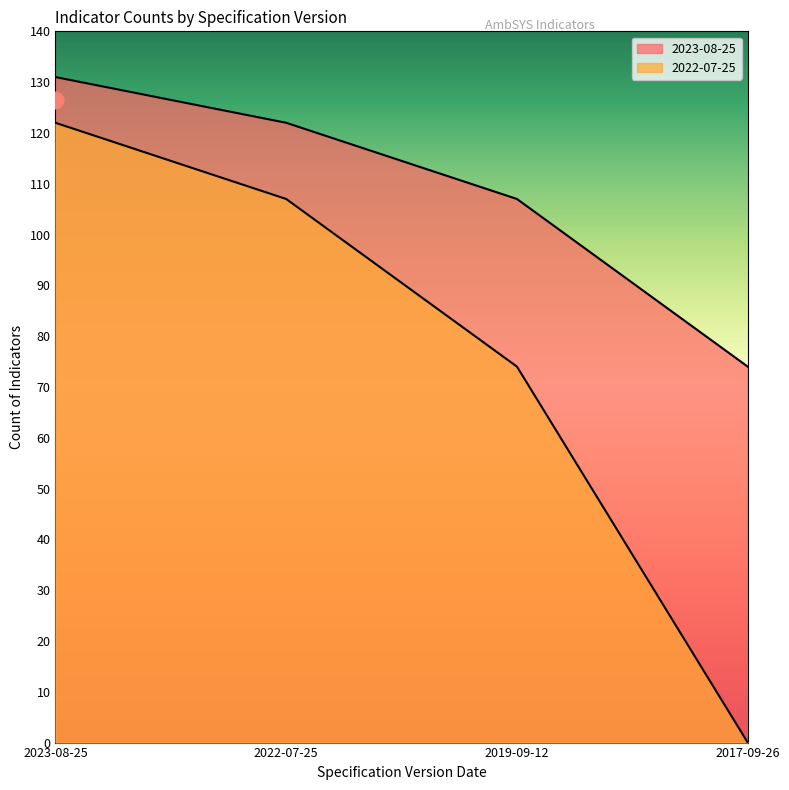

How many lines are shown in the chart?

2